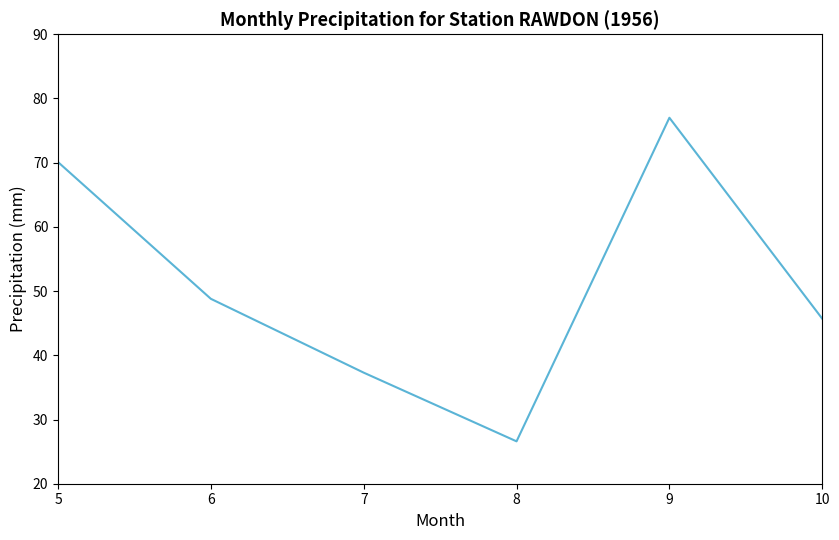

Reading left to right, extract all data points from this chart.

5=70.1	6=48.8	7=37.3	8=26.6	9=77.0	10=45.7